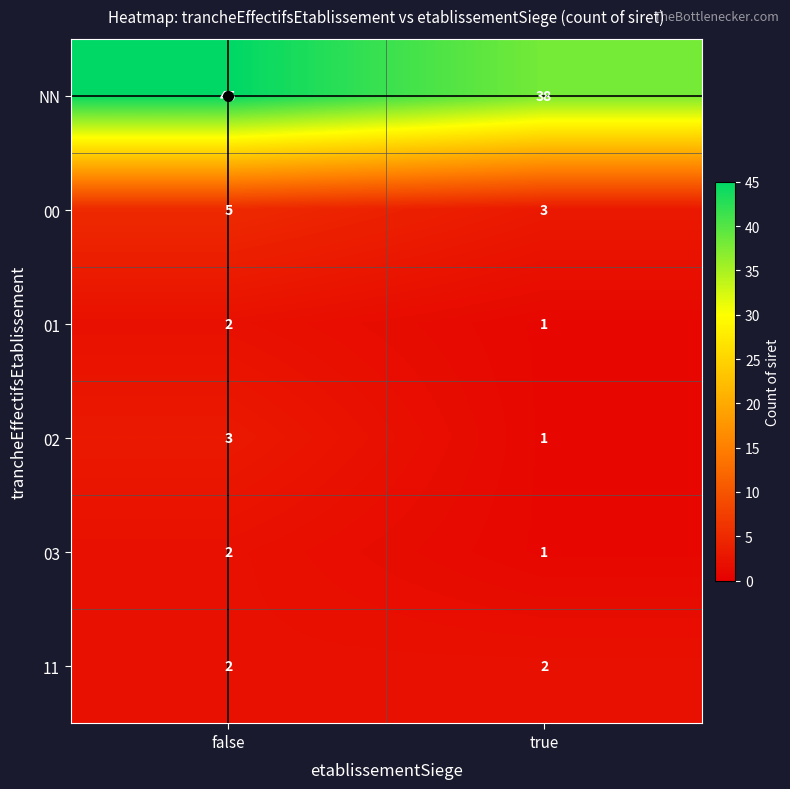

Which series has the largest range (max minus min)?

NN